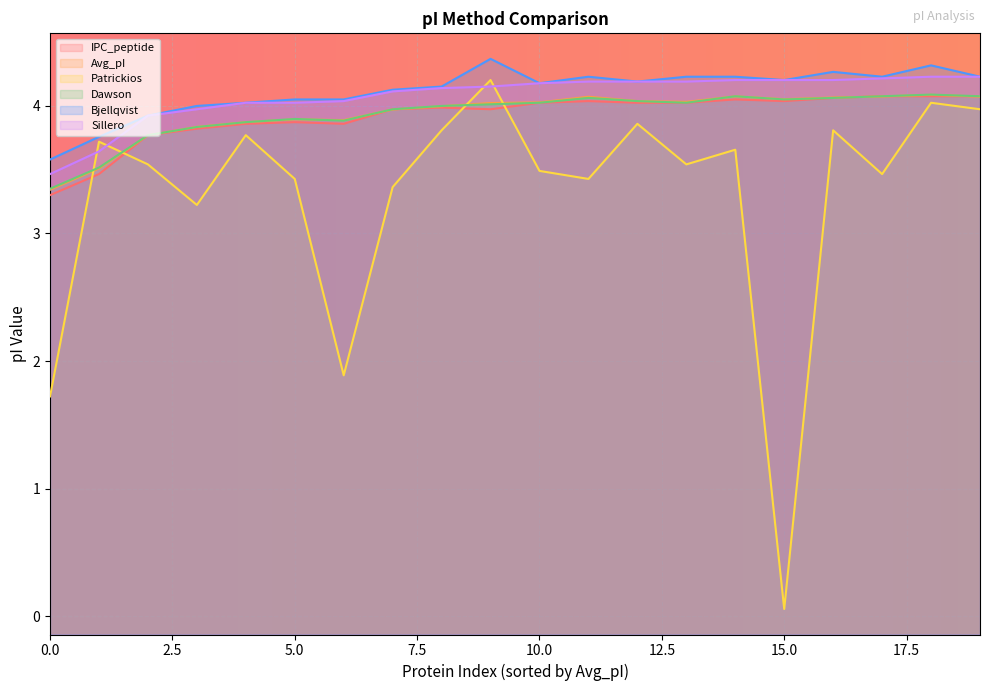

Which category has the lowest value in the Dawson series?

0.0